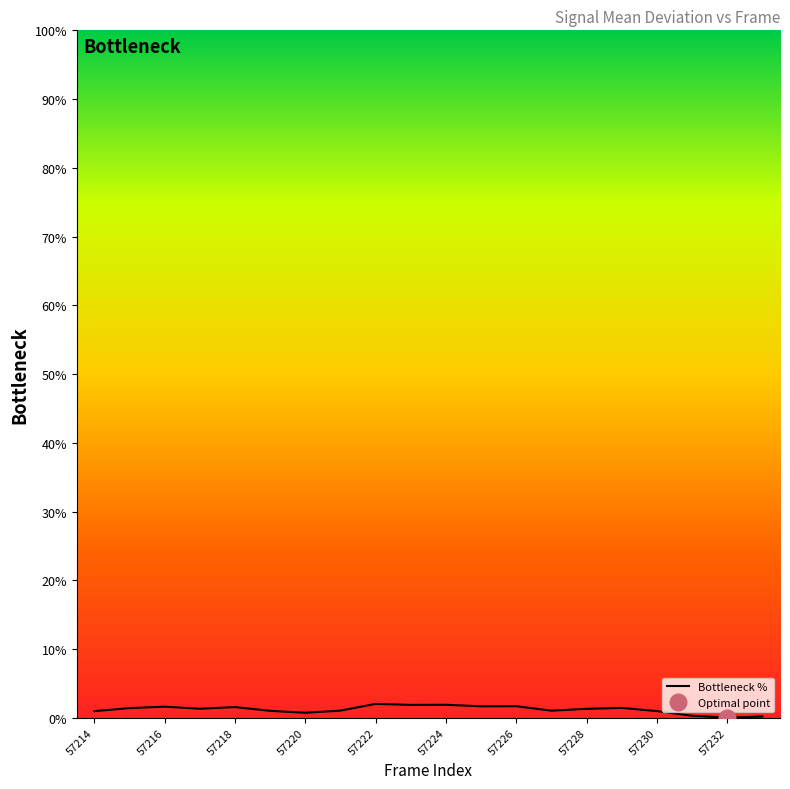

What is the maximum value for Bottleneck %?

2.0